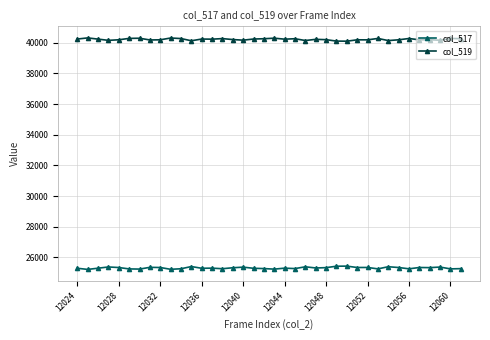

What is the value of the col_517 point at the 26th from the left?

25429